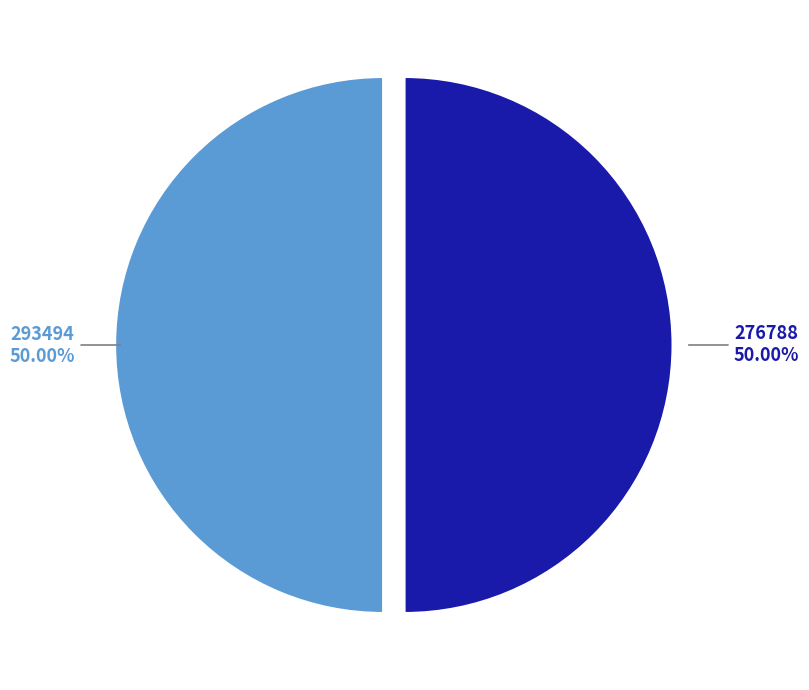

Approximately how many times larger is the value at 276788 compared to 293494?

1.0